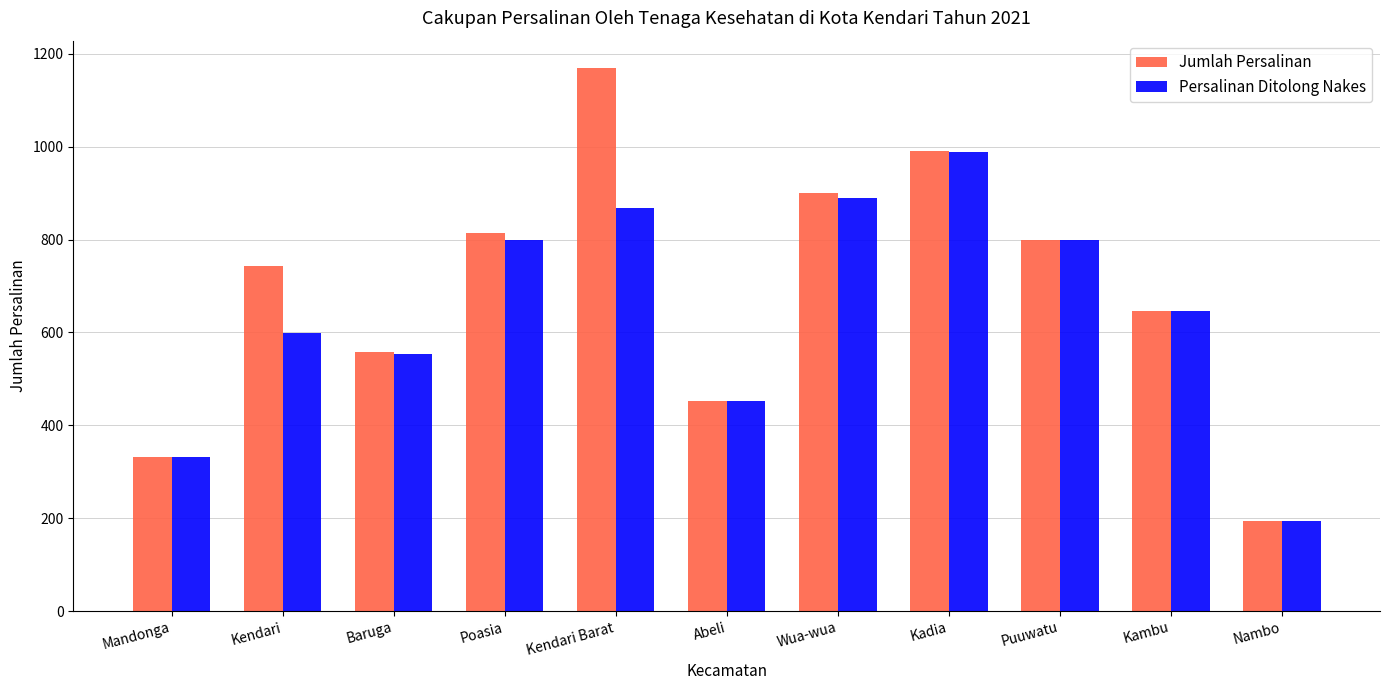

What is the sum of the Persalinan Ditolong Nakes values at Puuwatu and Wua-wua?

1689